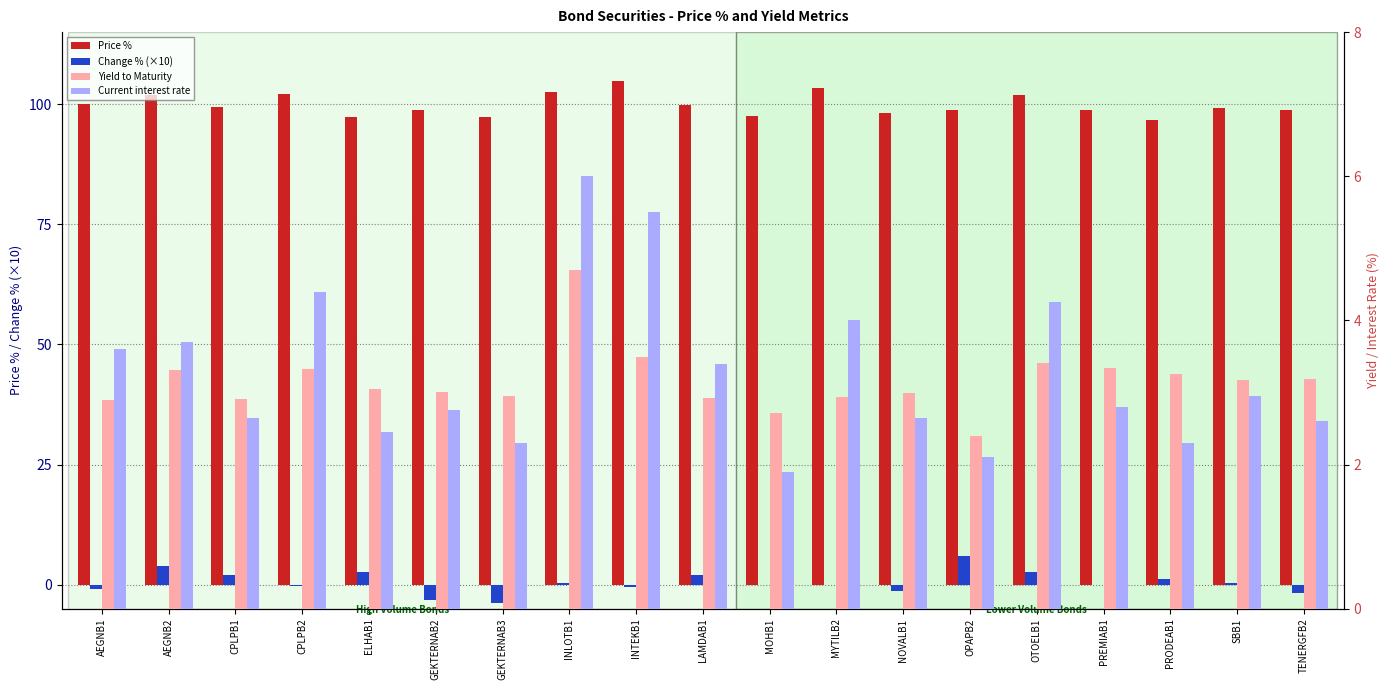

Where is Change % (×10) nearest to the value 1?

PRODEAB1